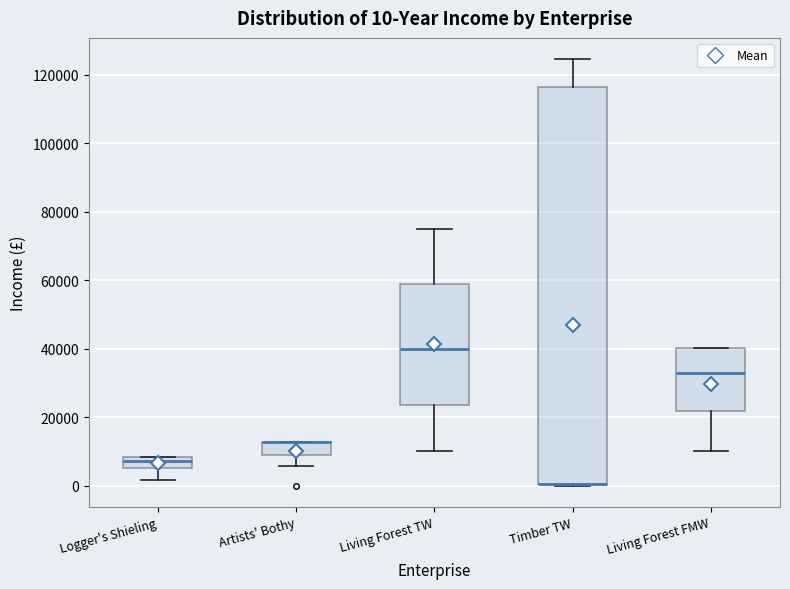

Which box is the tallest, from its lower edge to its upper edge?

Timber TW